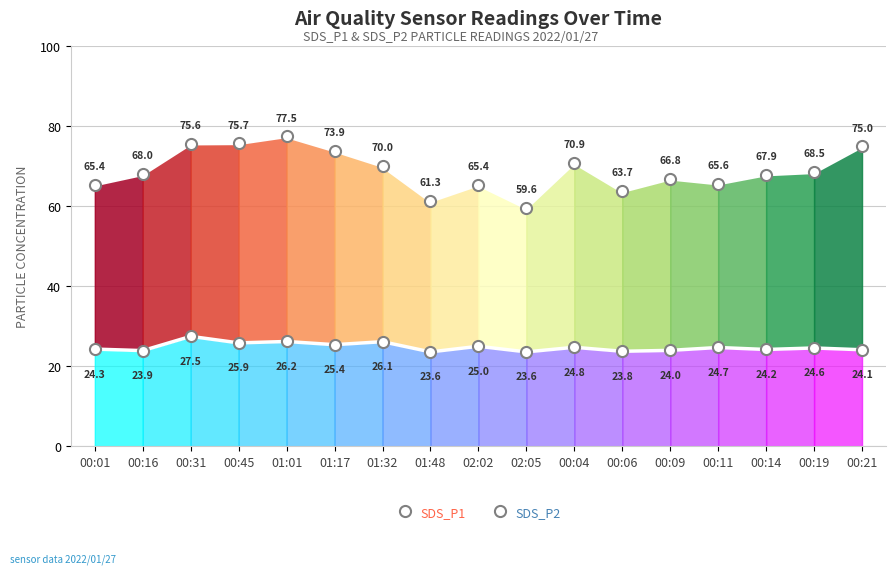

True or false: SDS_P1 and SDS_P2 intersect in this chart.

False